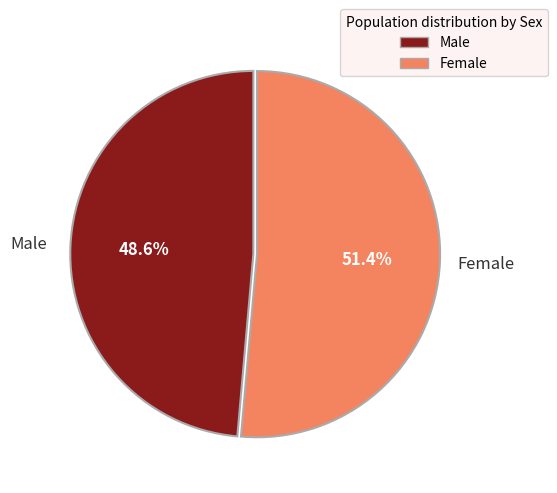

What percentage is the Male slice, to the nearest percent?

49%